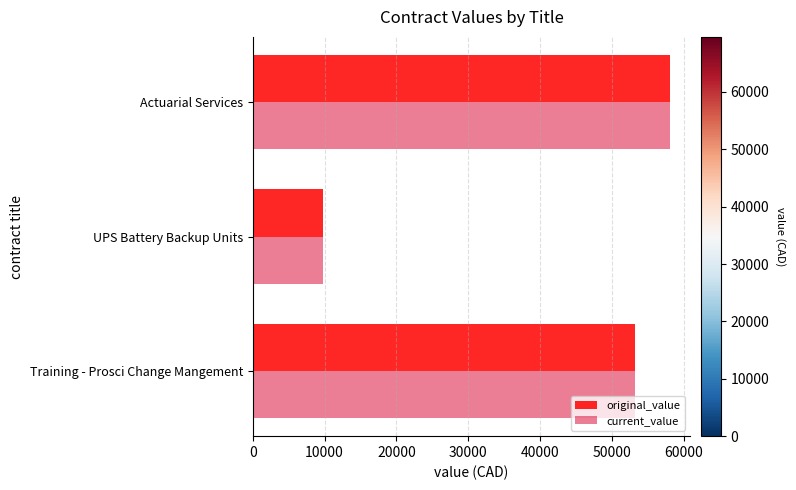

At which category is the sum across all series the highest?

Actuarial Services